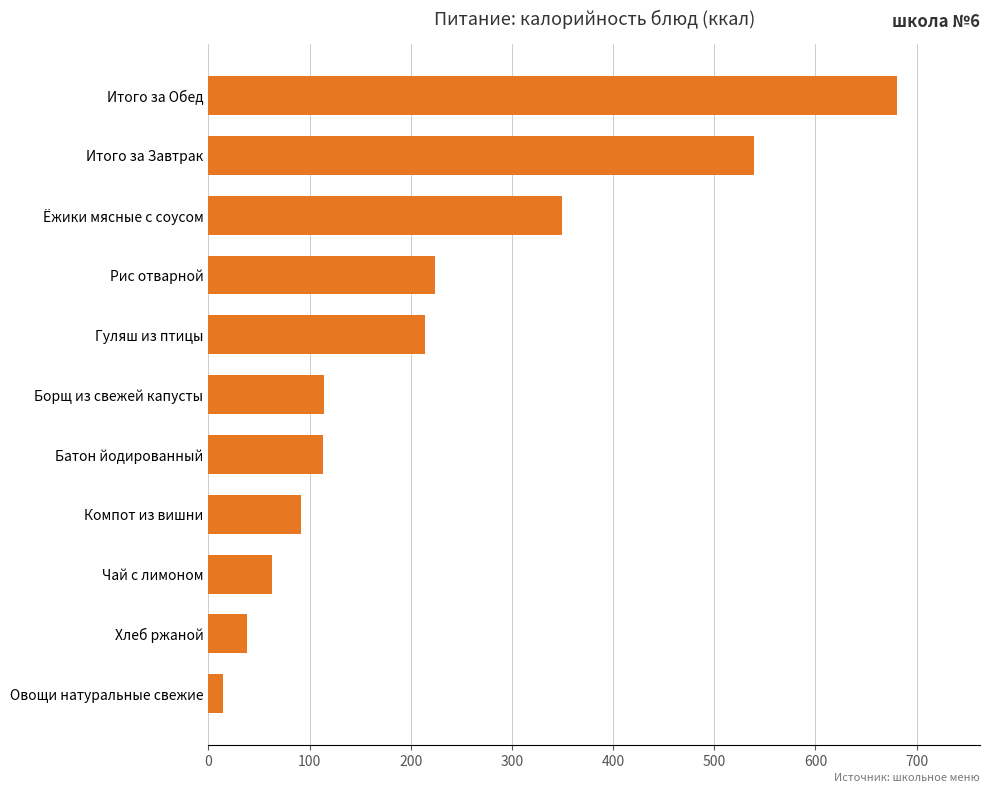

Does the chart contain stacked bars?

No